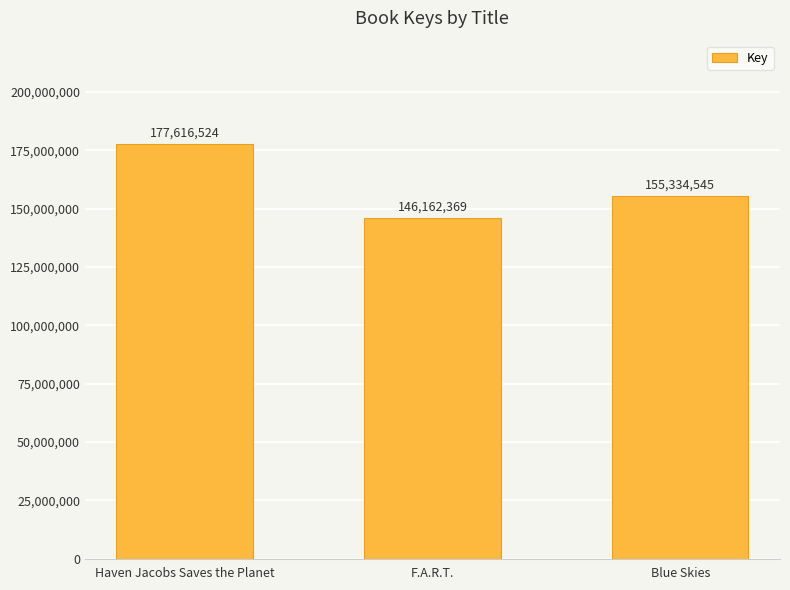

Count the values in the range 146162369 to 177616524.

3